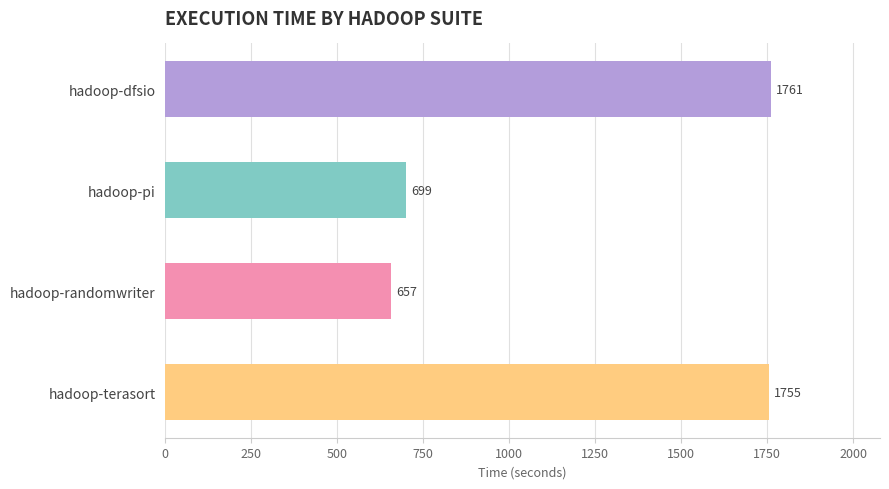

What is the ratio of the value at hadoop-pi to the value at hadoop-terasort?

0.4